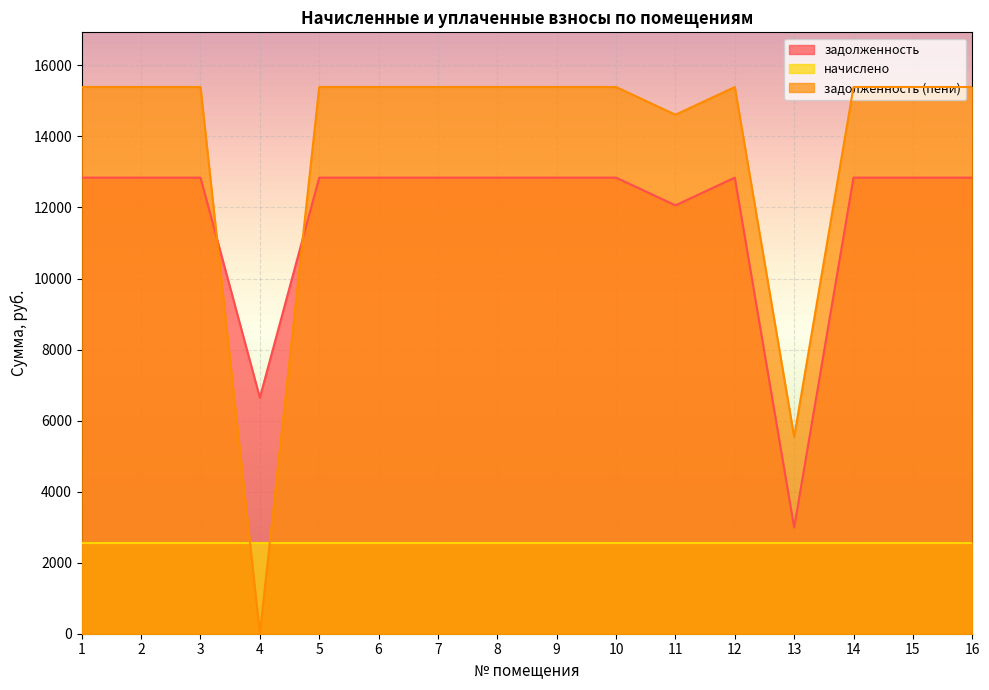

Where do задолженность (пени) and задолженность first cross each other?

3 and 4